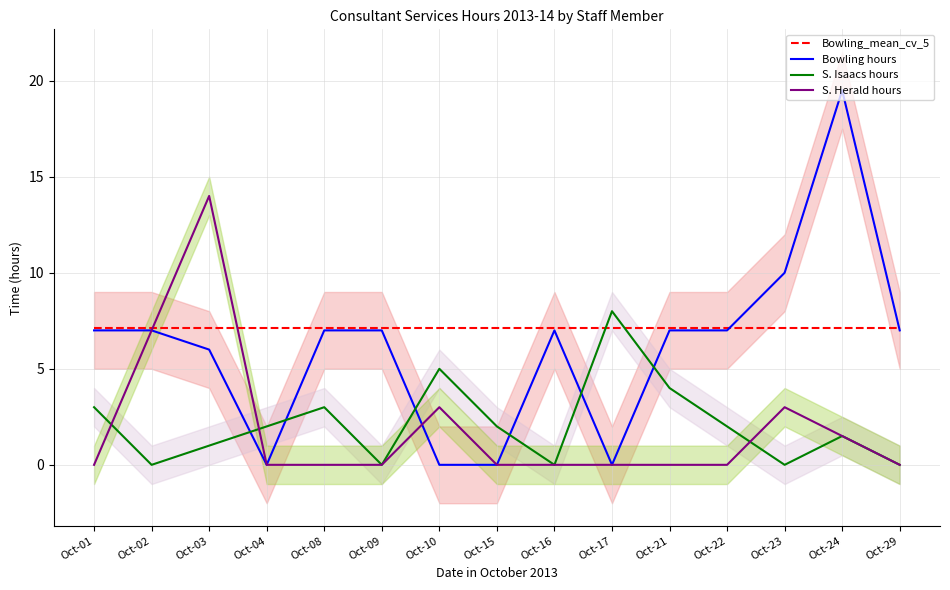

Rank the series by their maximum value, from lowest to highest.

Bowling_mean_cv_5, S. Isaacs hours, S. Herald hours, Bowling hours